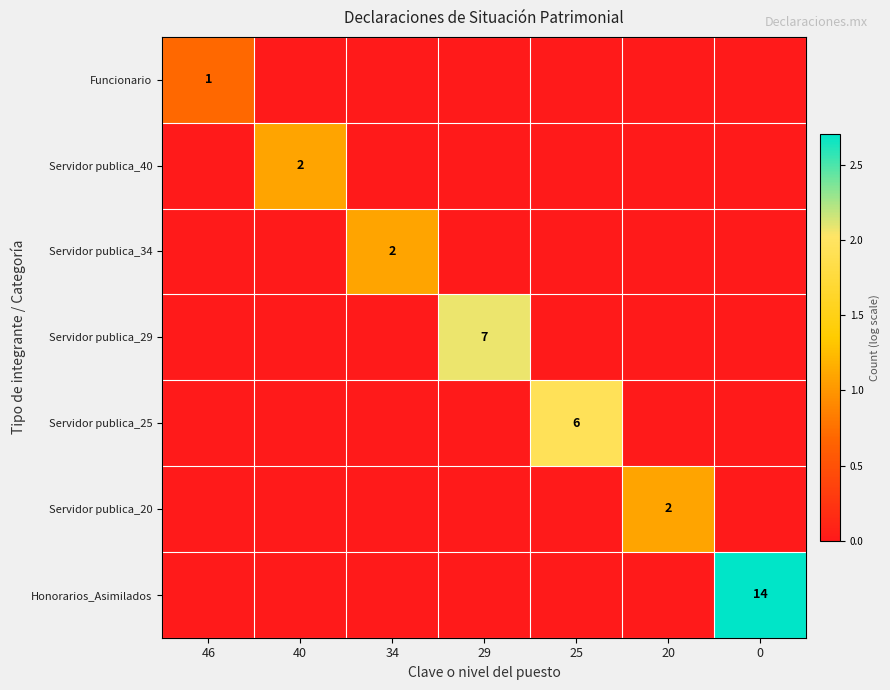

Which category has the highest value in the Servidor publica_25 series?

25